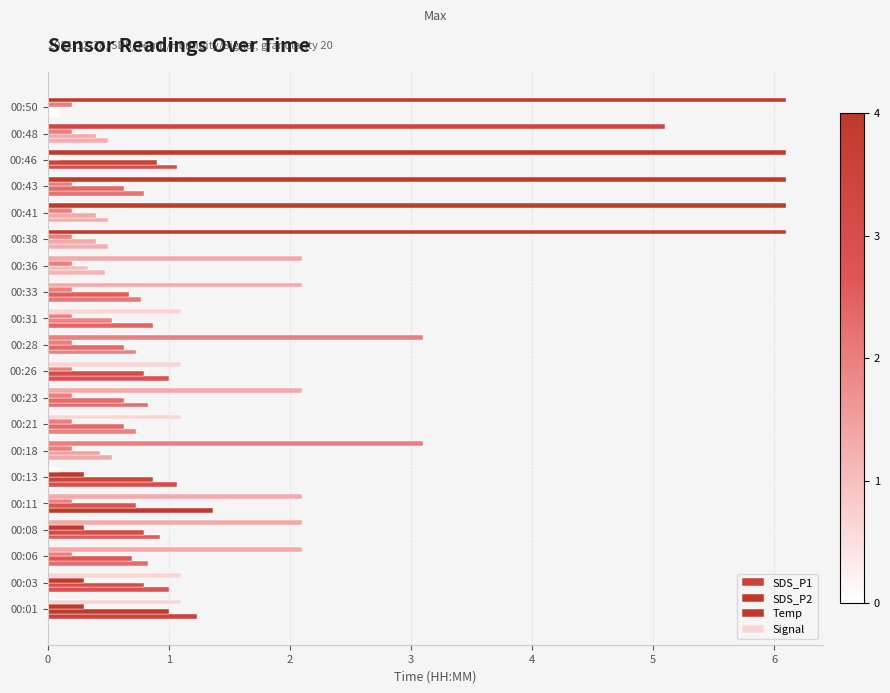

How many data points in Signal are above 2?

14